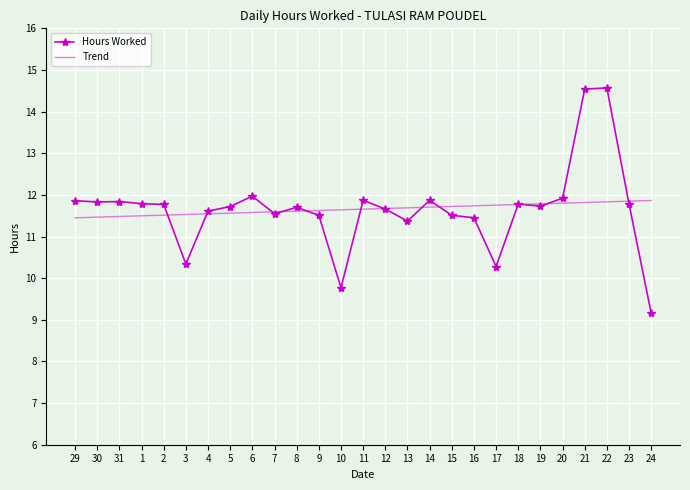

Between 7 and 10, which series saw the biggest shift?

Hours Worked